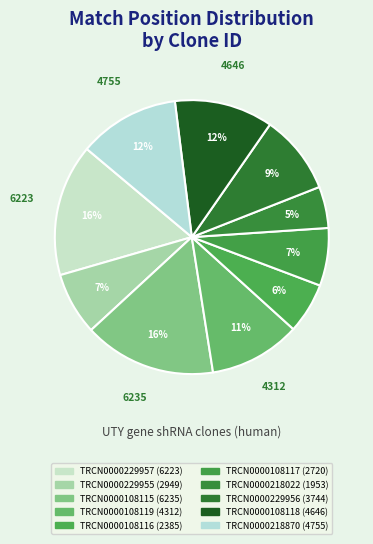

Does TRCN0000218870 account for over 50% of the chart?

No